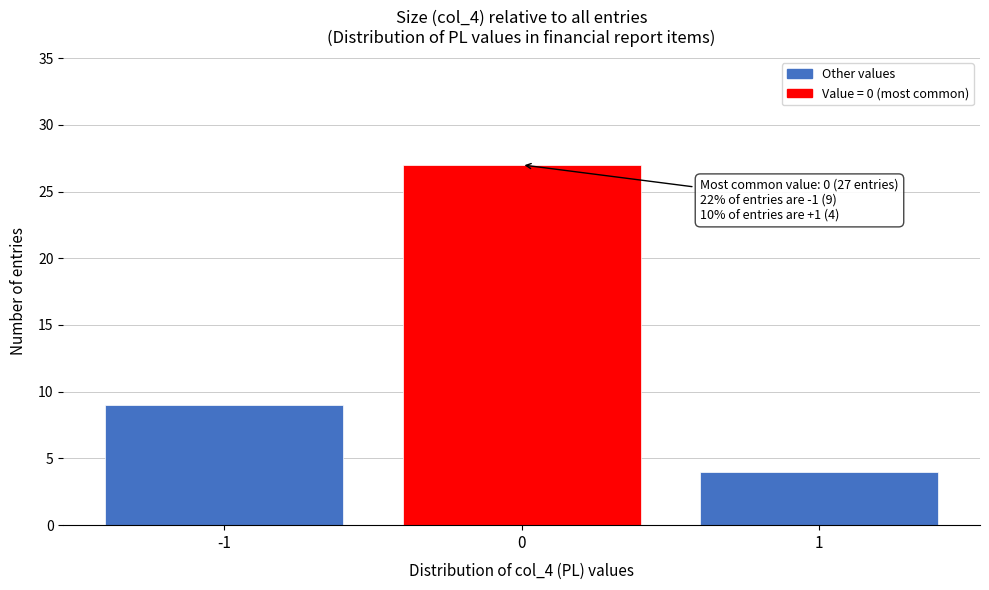

Over which range of the x-axis is the bar tallest?

-0.5 to 0.5